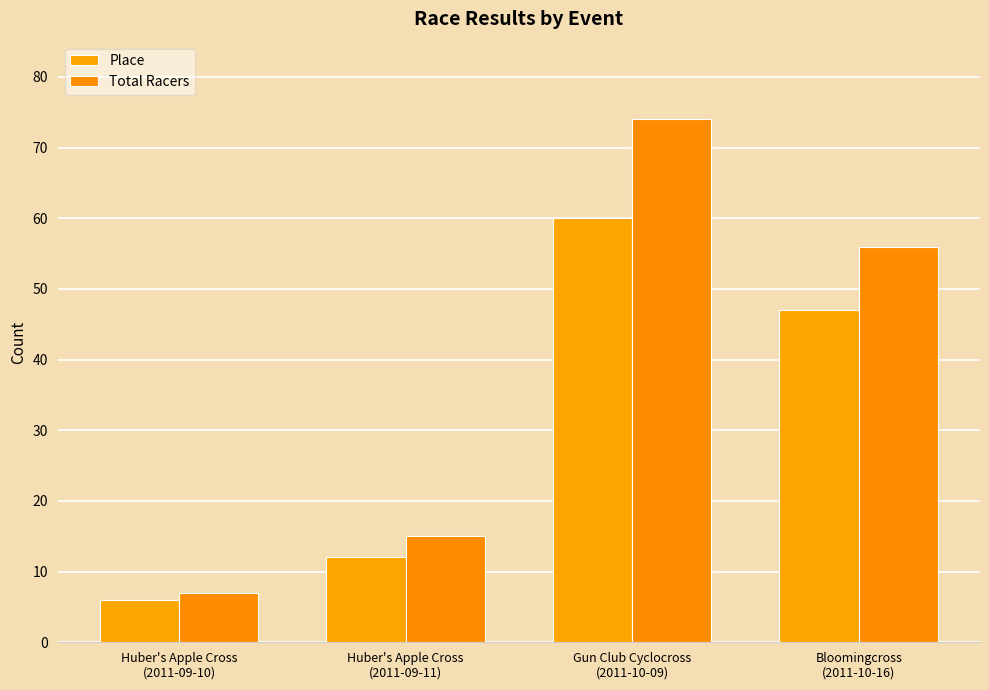

How many values in the Total Racers series are below 56?

2